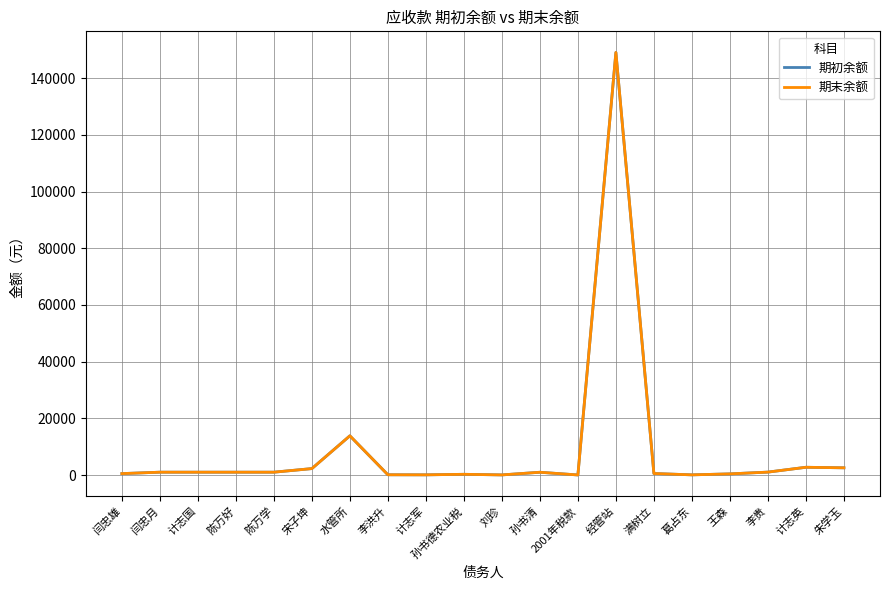

What is the value of the 期初余额 point at the 3rd from the left?

1000.0